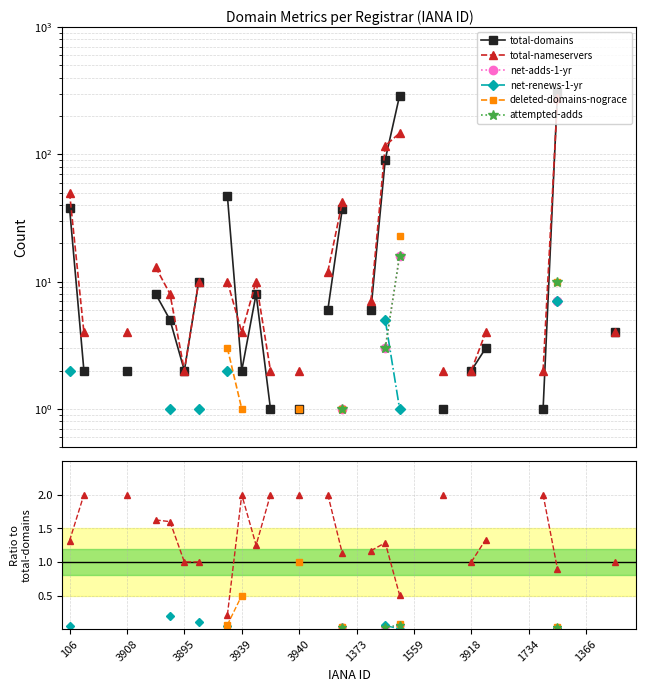

At how many categories does at least one series exceed 139?

2